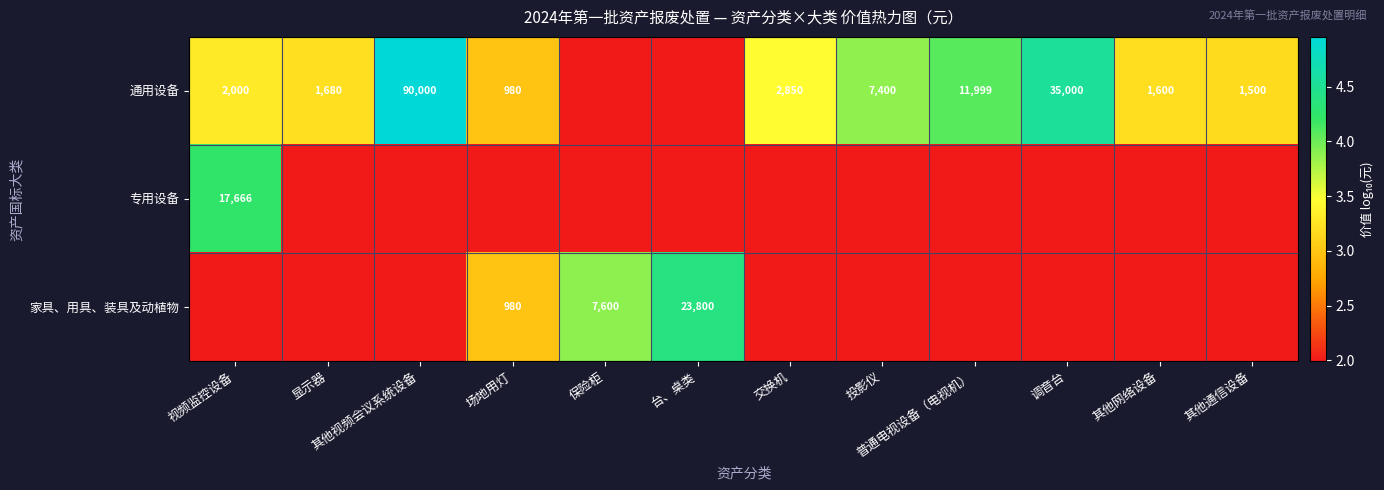

Which series has the largest total across all categories?

通用设备